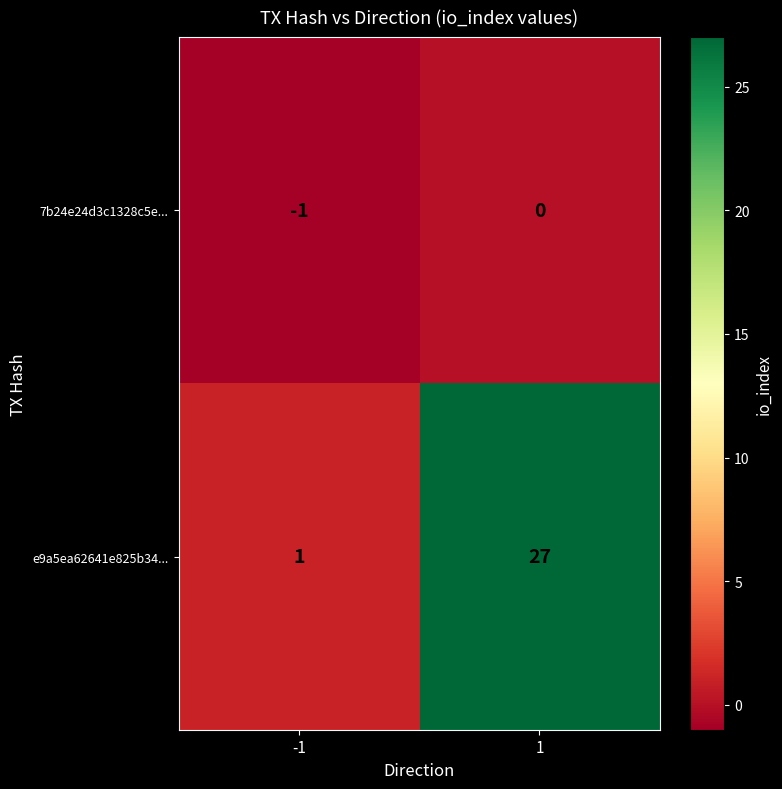

Reading left to right, what are all the values shown in this chart?

7b24e24d3c1328c5e...: -1	0
e9a5ea62641e825b34...: 1	27